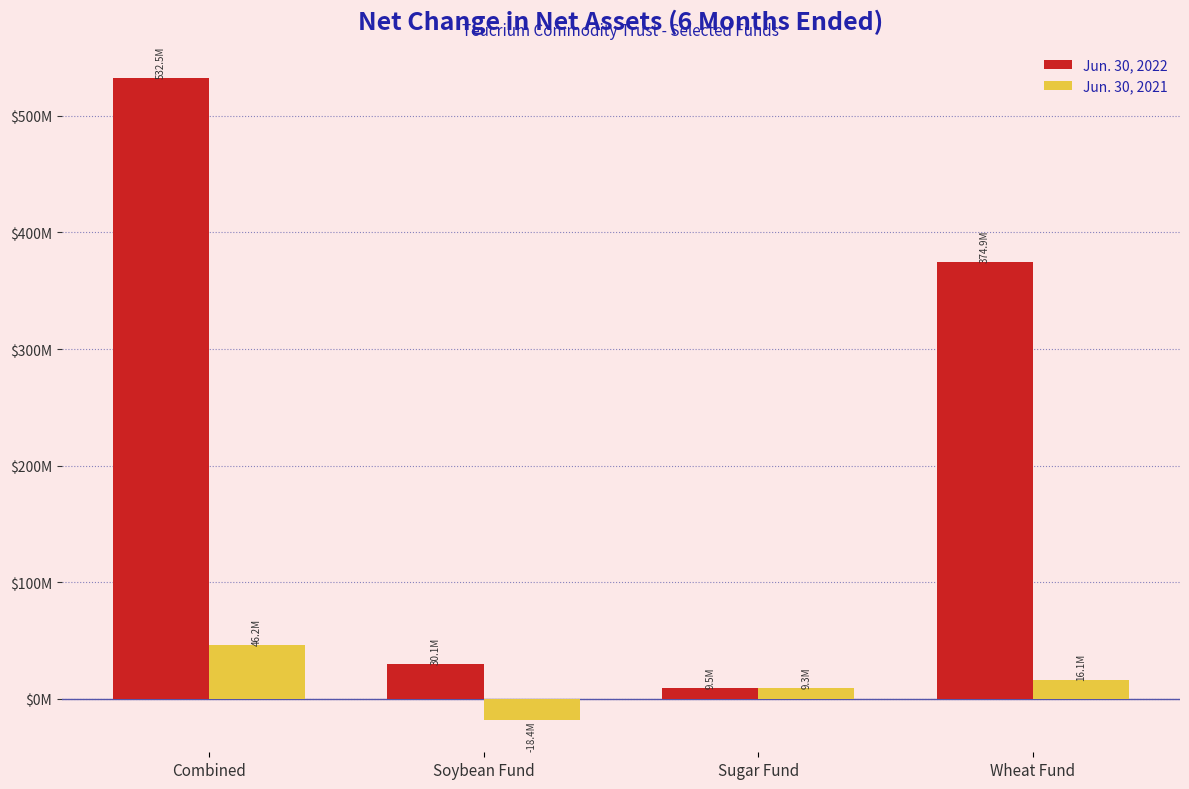

Reading left to right, list all the values displayed in this chart.

Jun. 30, 2022: 532464329	30137102	9548409	374897985
Jun. 30, 2021: 46163246	-18401056	9283062	16140668